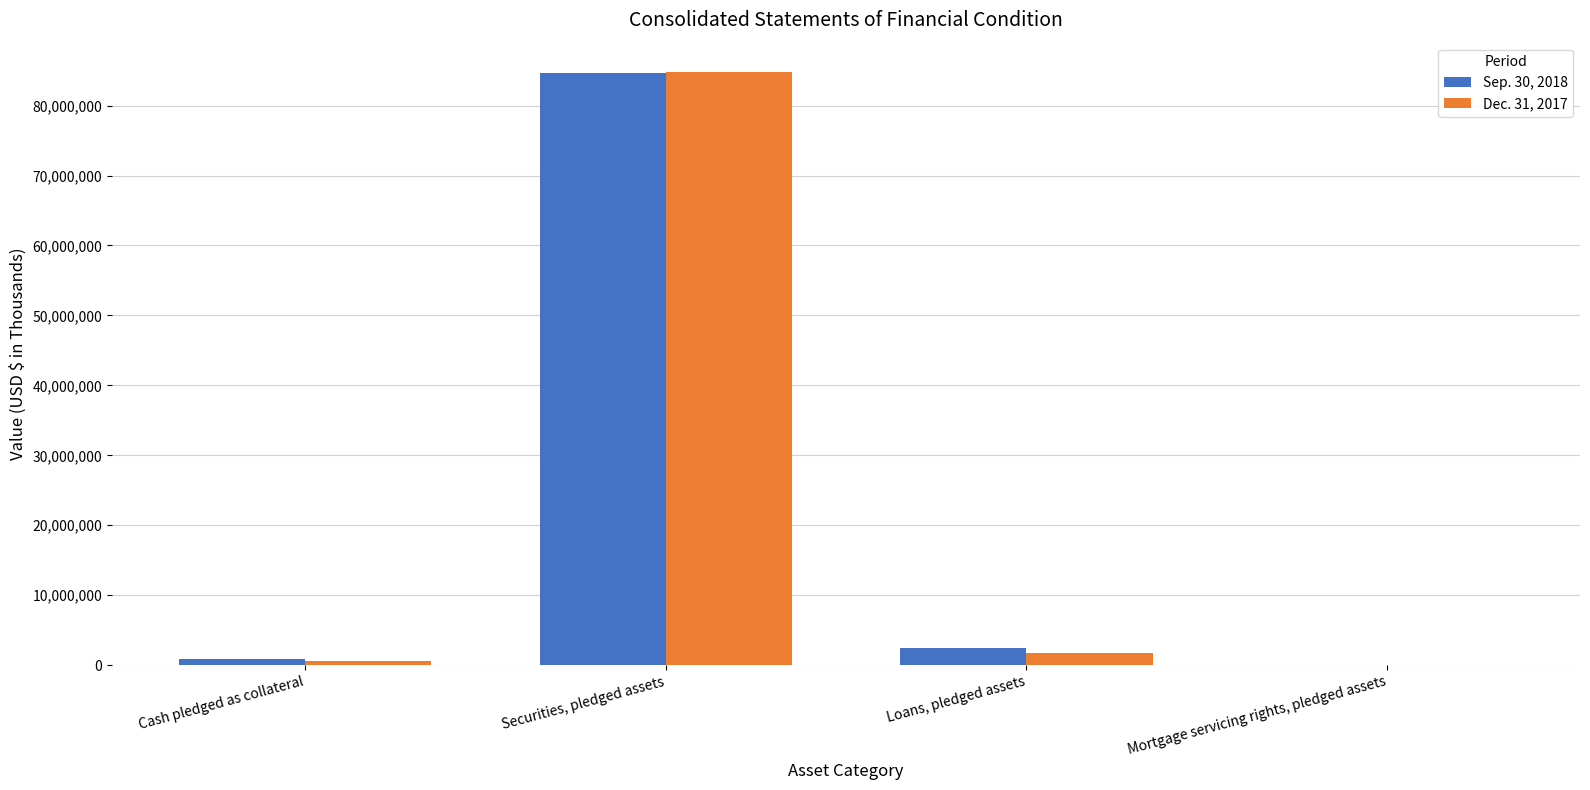

Between Securities, pledged assets and Loans, pledged assets, which series saw the biggest shift?

Dec. 31, 2017